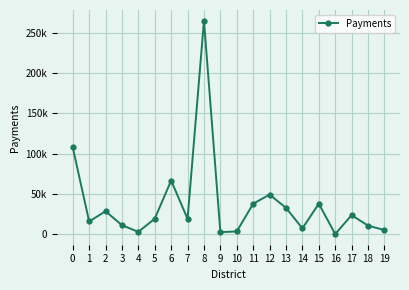

What is the minimum value shown in the chart?

55